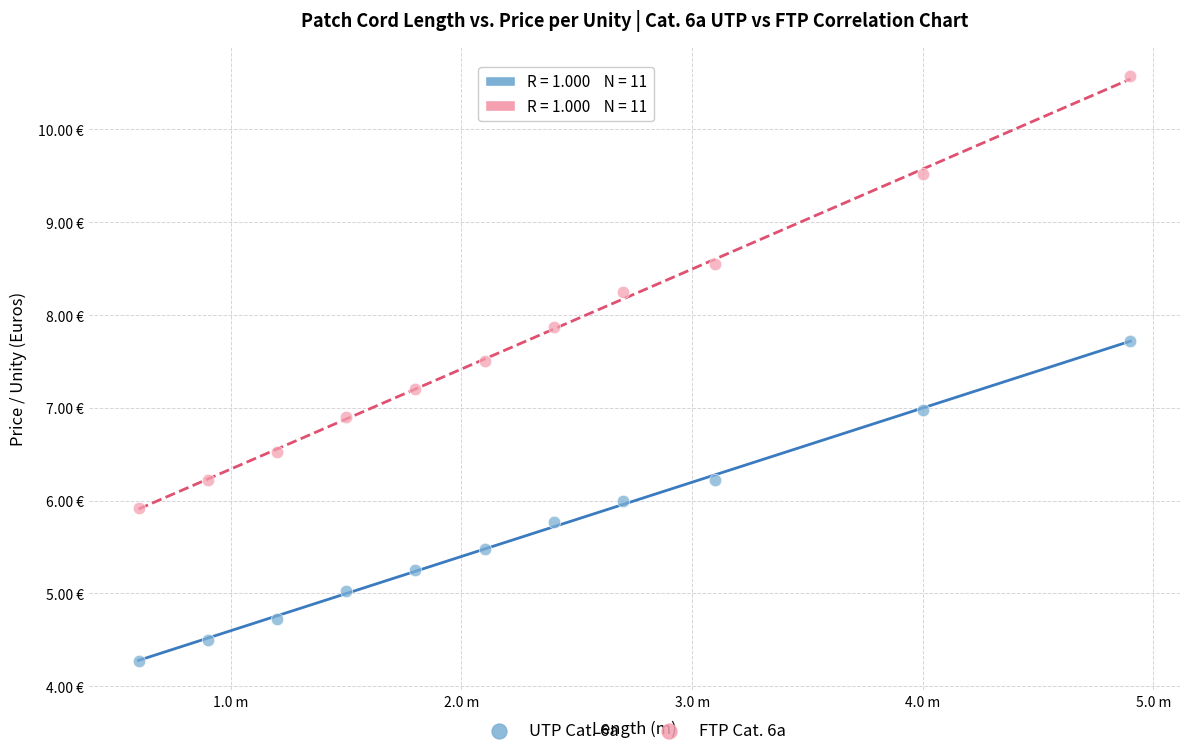

Which series reaches the maximum Y coordinate?

FTP Cat. 6a